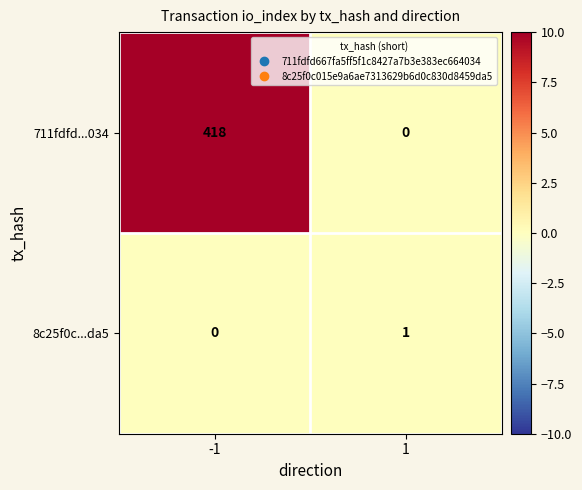

Which series has the largest total across all categories?

711fdfd...034